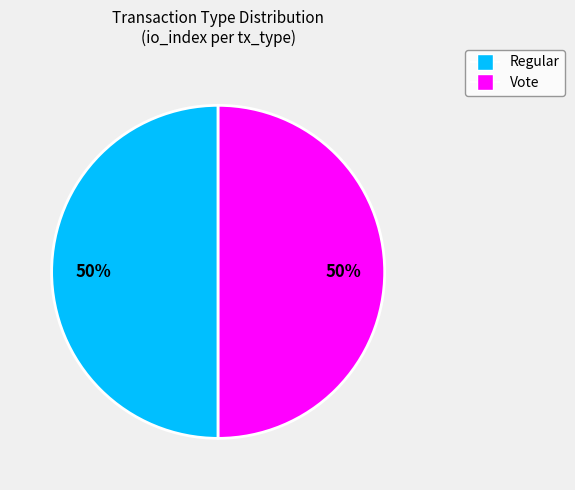

To the nearest percent, what is the average slice percentage?

50%